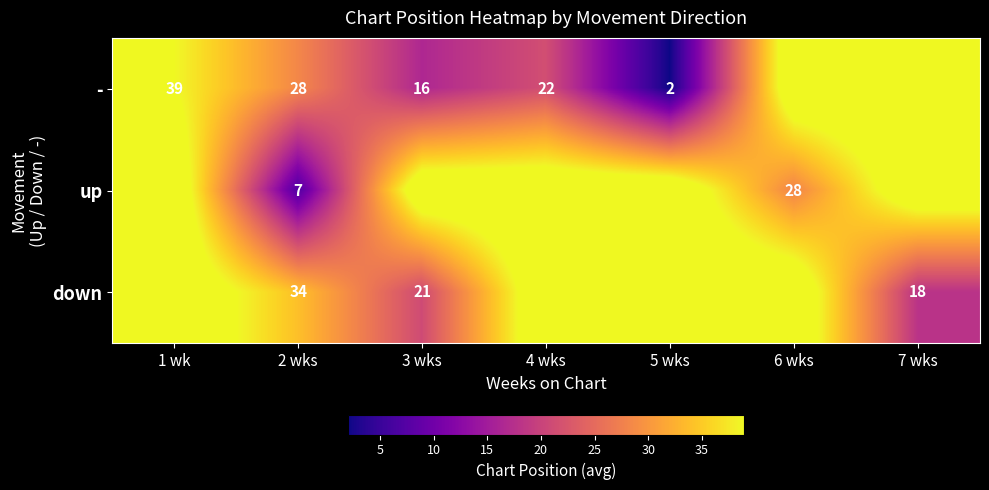

The - series shows 21.5 at 4 wks. True or false?

True